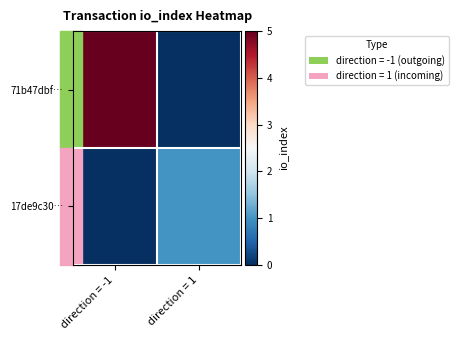

Reading left to right, extract all data points from this chart.

71b47dbf…: direction = -1=5	direction = 1=0
17de9c30…: direction = -1=0	direction = 1=1